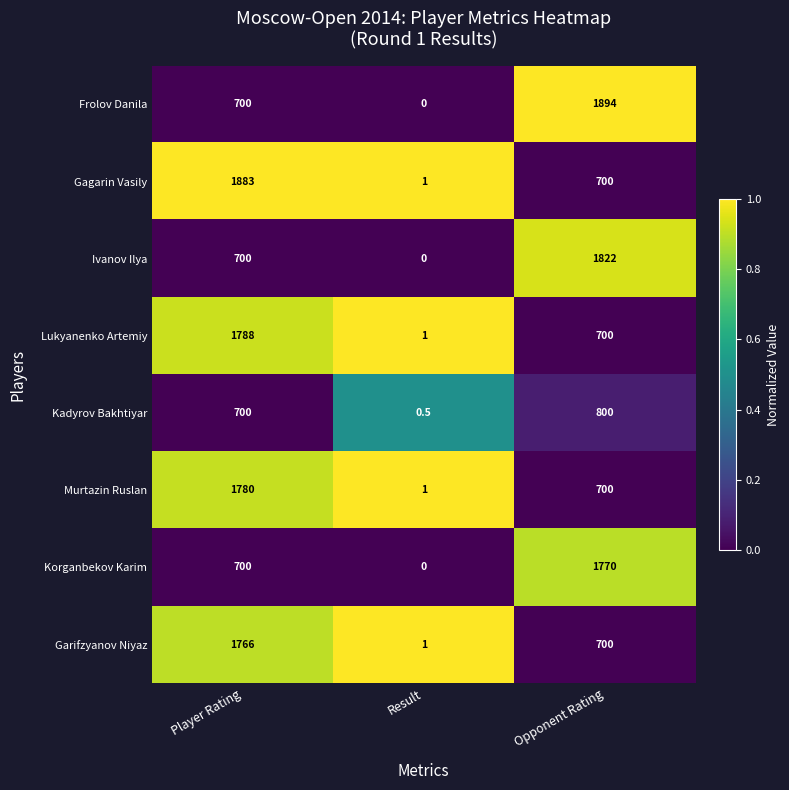

Reading left to right, what are all the values shown in this chart?

Frolov Danila: Player Rating=700.0	Result=0.0	Opponent Rating=1894.0
Gagarin Vasily: Player Rating=1883.0	Result=1.0	Opponent Rating=700.0
Ivanov Ilya: Player Rating=700.0	Result=0.0	Opponent Rating=1822.0
Lukyanenko Artemiy: Player Rating=1788.0	Result=1.0	Opponent Rating=700.0
Kadyrov Bakhtiyar: Player Rating=700.0	Result=0.5	Opponent Rating=800.0
Murtazin Ruslan: Player Rating=1780.0	Result=1.0	Opponent Rating=700.0
Korganbekov Karim: Player Rating=700.0	Result=0.0	Opponent Rating=1770.0
Garifzyanov Niyaz: Player Rating=1766.0	Result=1.0	Opponent Rating=700.0